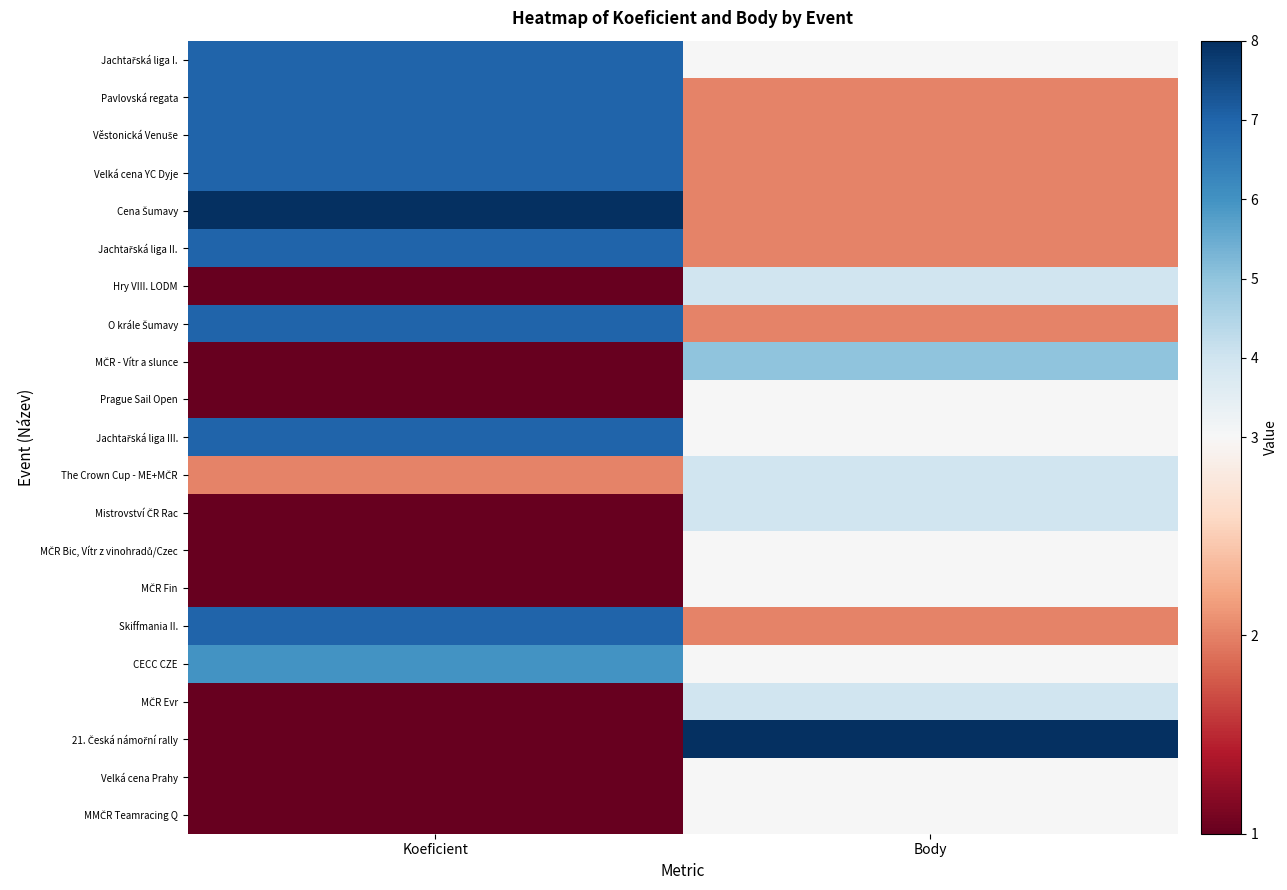

Which series has the largest range (max minus min)?

21. Česká námořní rally